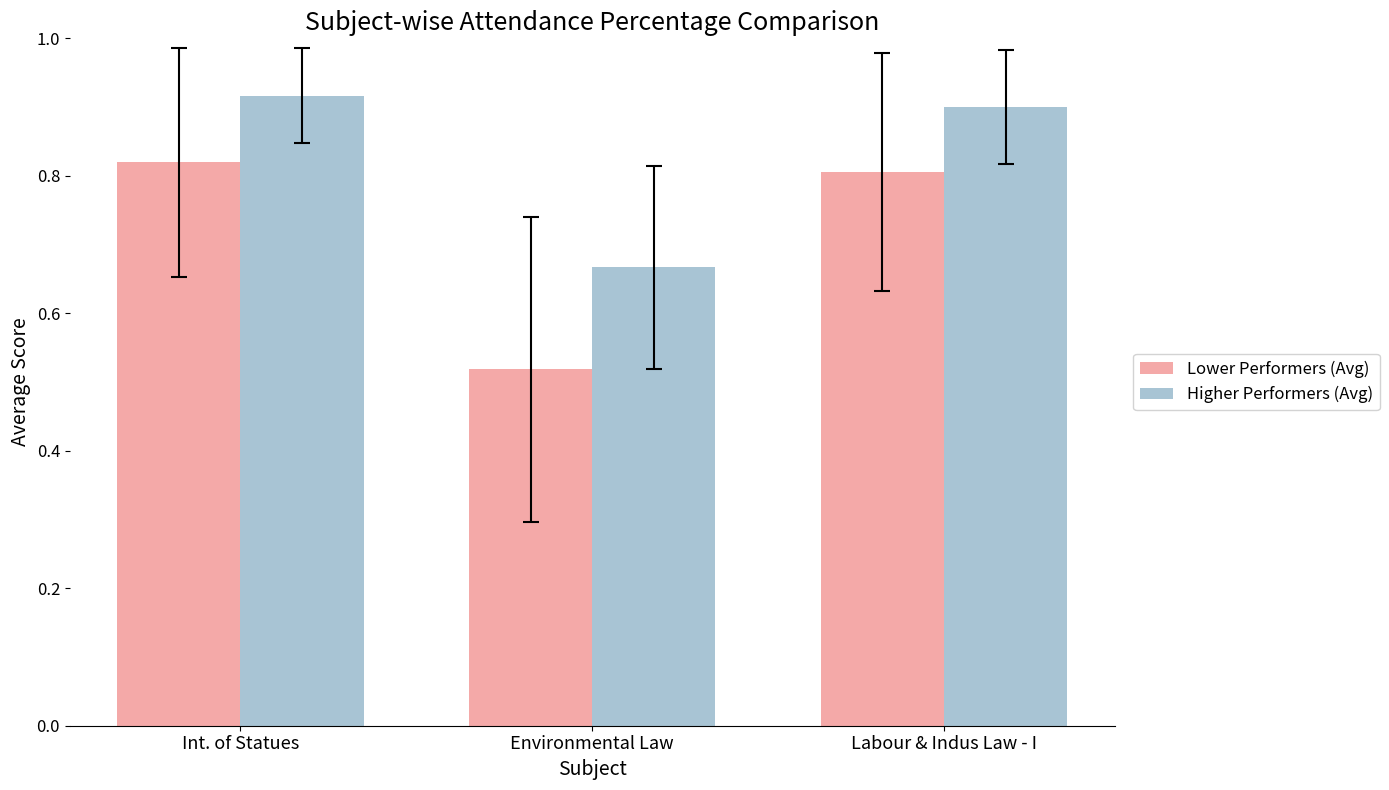

The Higher Performers (Avg) series shows 0.2 at Environmental Law. True or false?

False